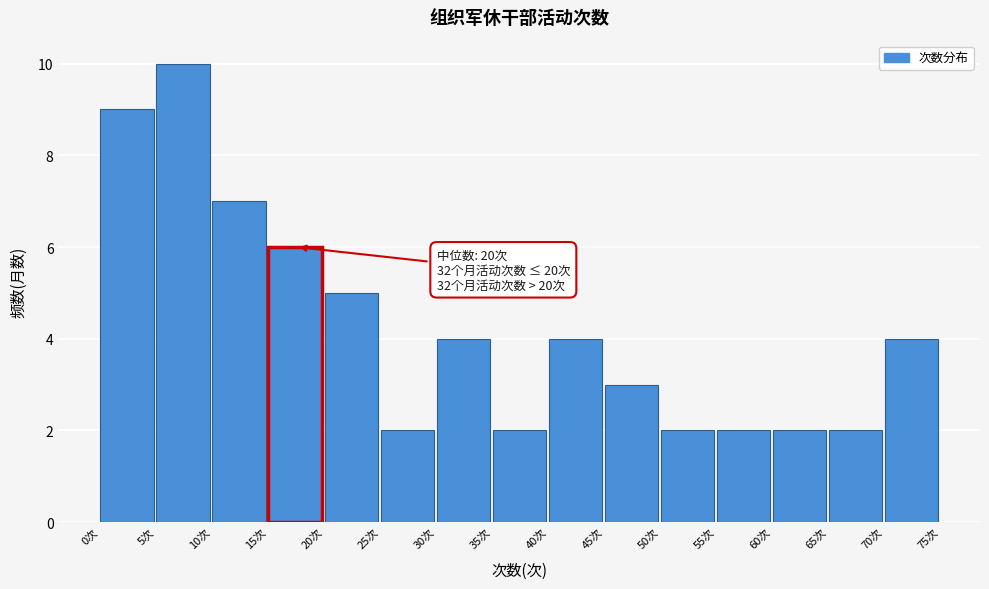

Over which range of the x-axis is the bar tallest?

5 to 10